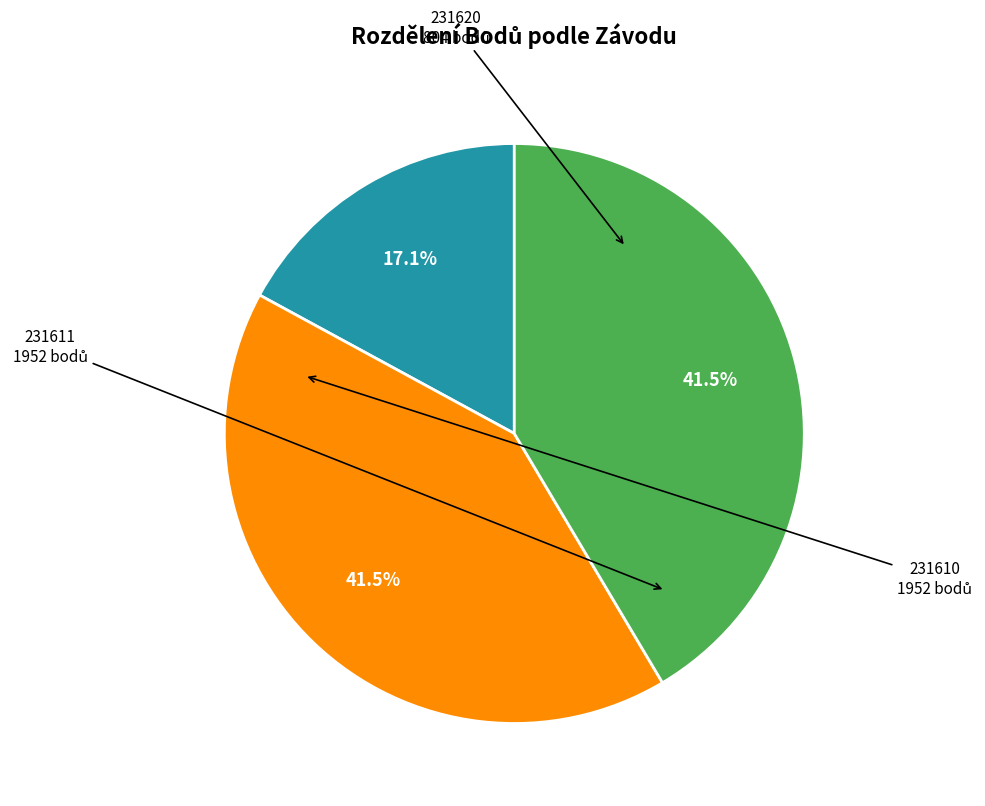

Does any single category account for the majority?

No